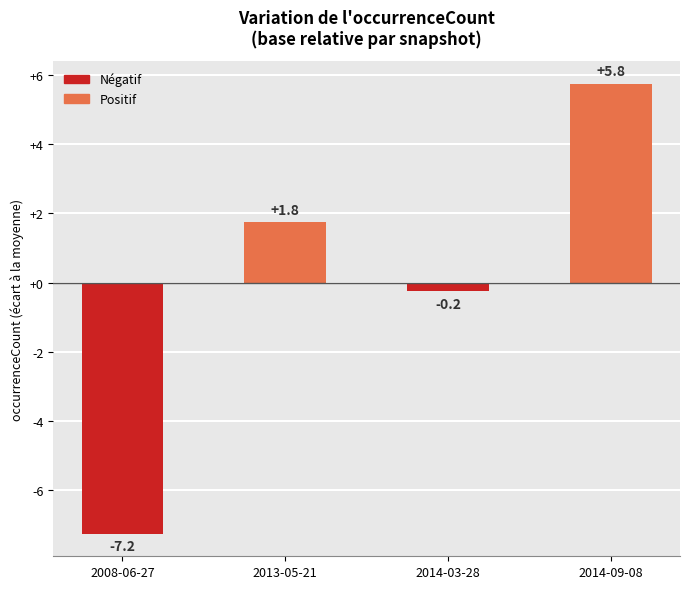

How many bars are there in total?

4